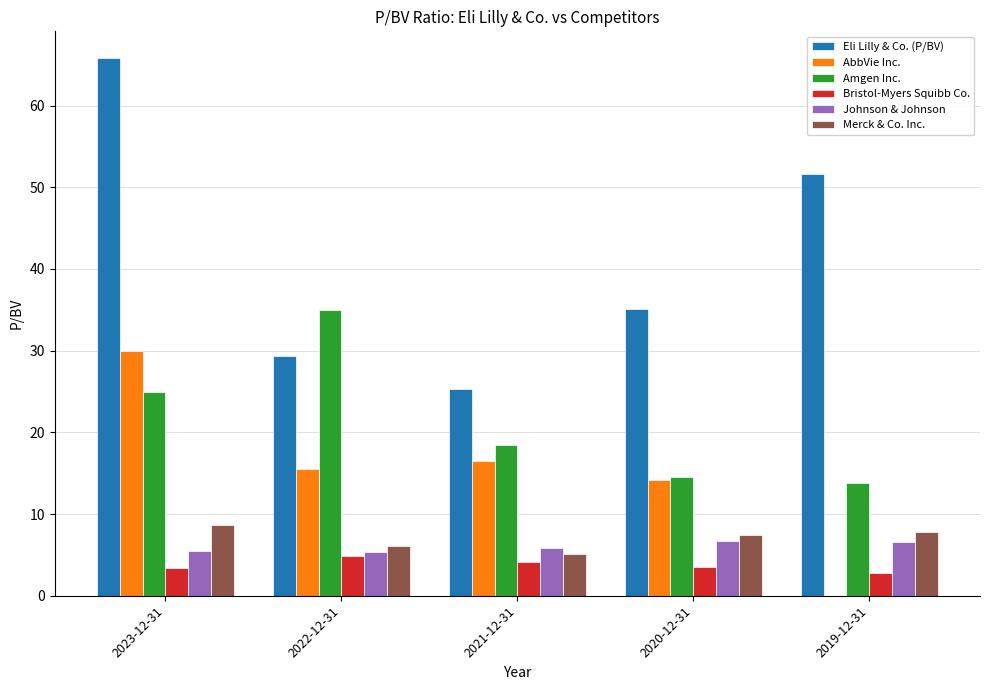

Is the value of AbbVie Inc. at 2023-12-31 greater than the value of Johnson & Johnson at 2022-12-31?

Yes